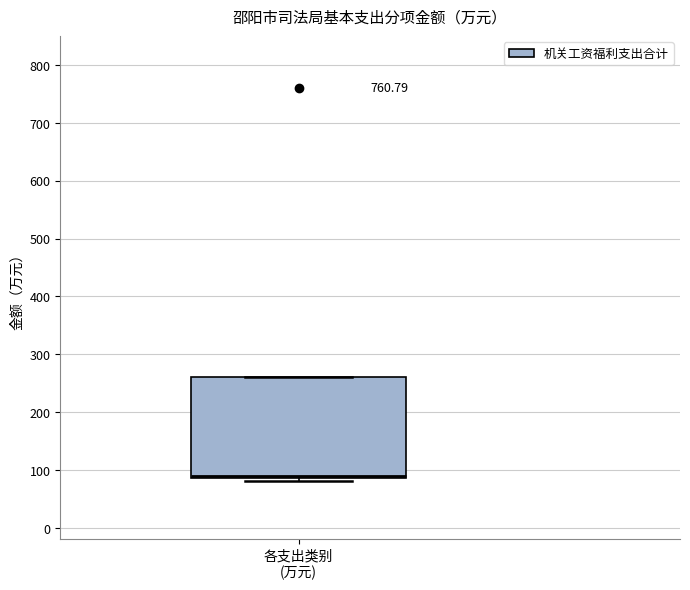

Where is the upper edge of the box for 各支出类别 (万元) on the y-axis? The values are not printed on the chart, so give them approximately, as read against the axis.

260